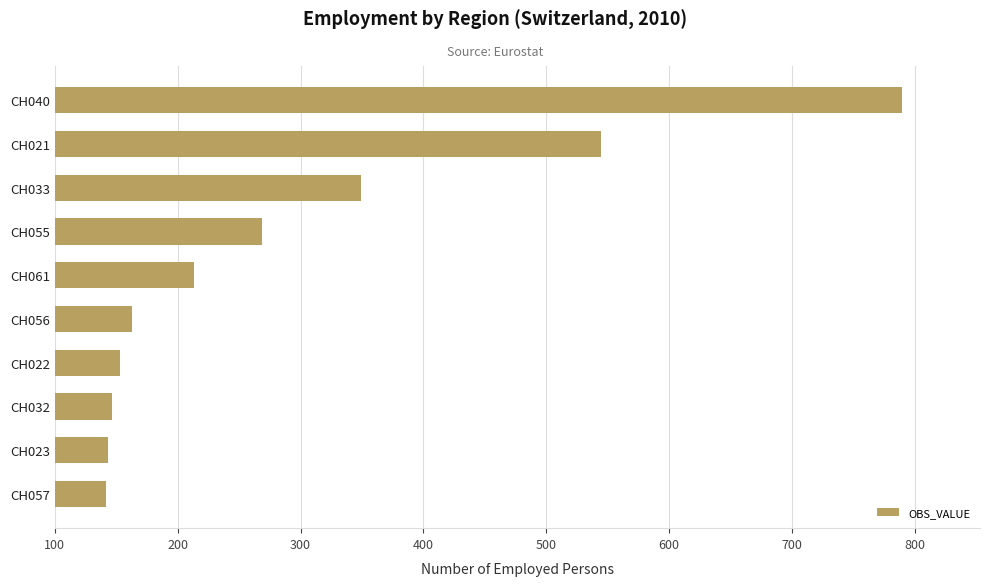

Does the chart contain any negative values?

No